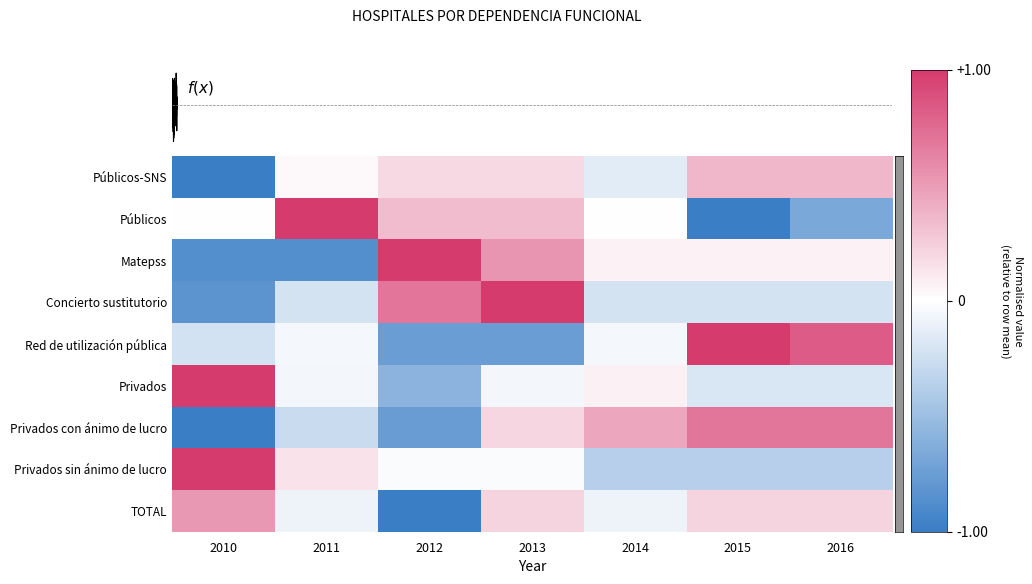

At 2014, list the series in order from smallest to largest.

Privados sin ánimo de lucro, Concierto sustitutorio, Públicos-SNS, TOTAL, Red de utilización pública, Públicos, Matepss, Privados, Privados con ánimo de lucro